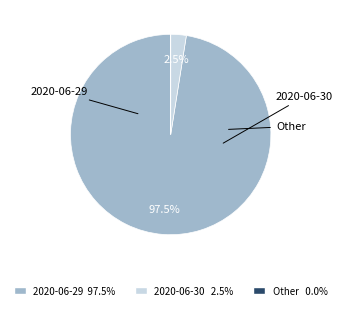

Is there any slice that represents more than half of the pie?

Yes